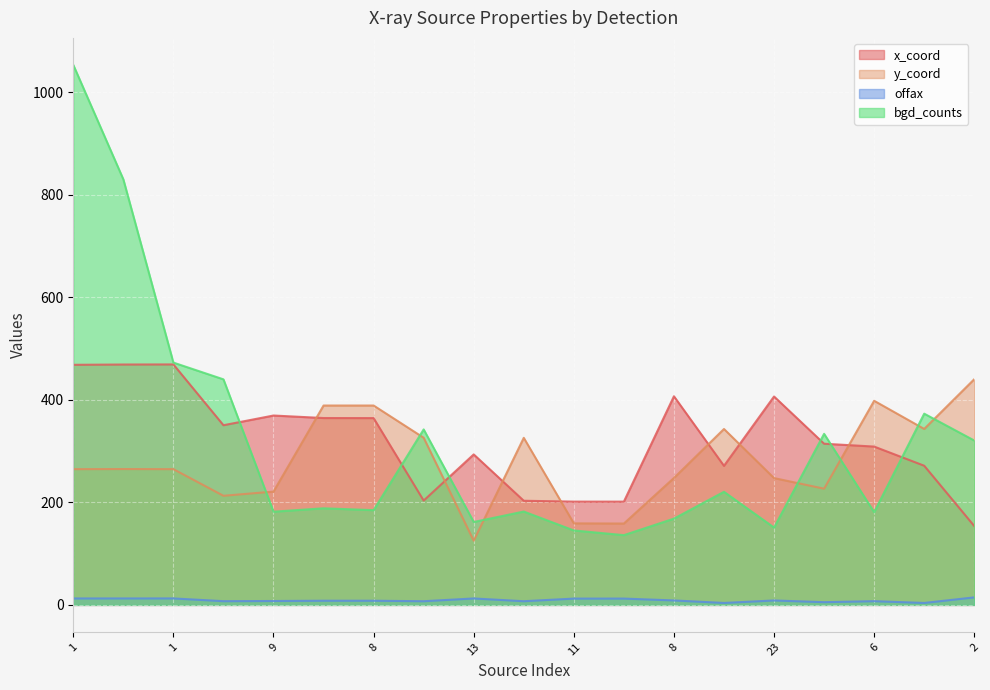

True or false: bgd_counts and offax cross at least once.

False